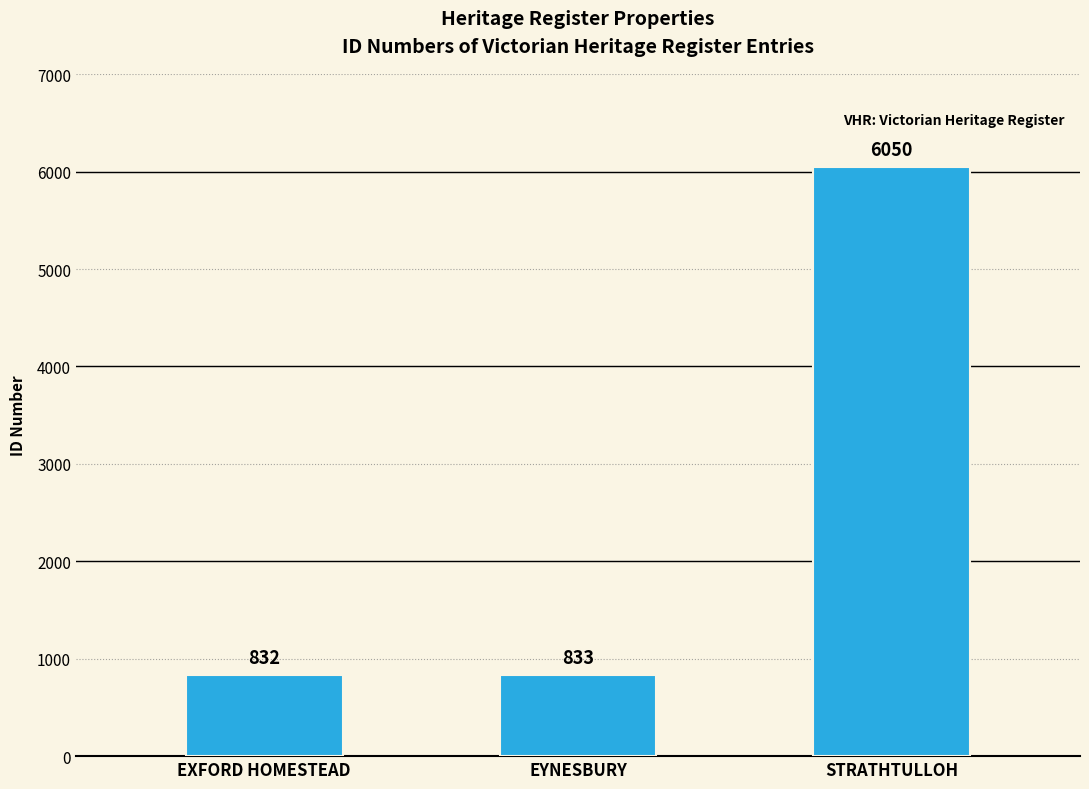

What position from the right is STRATHTULLOH?

1